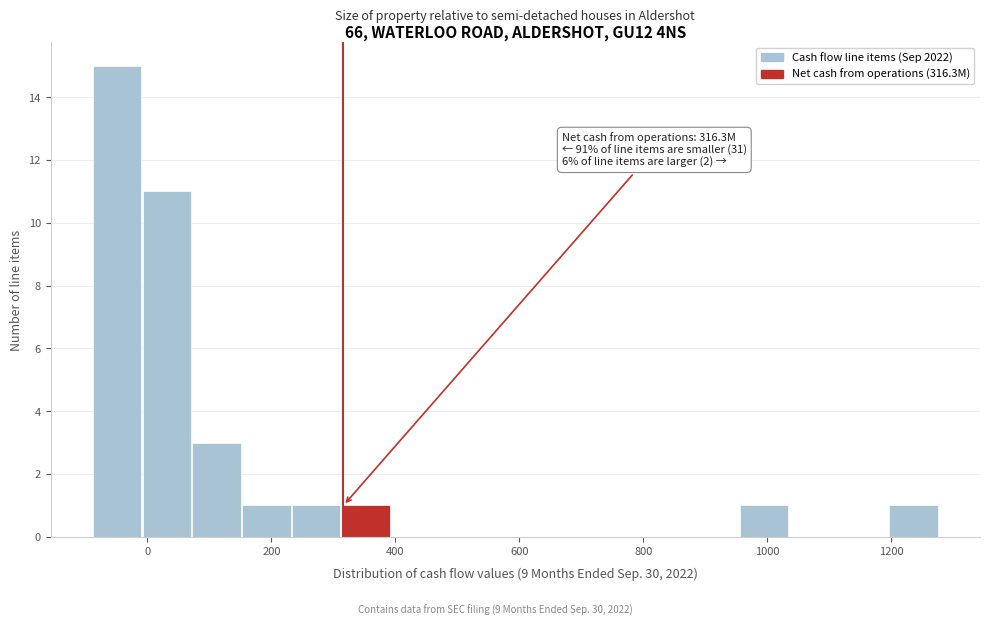

Which range on the x-axis has the tallest bar?

-80 to 0